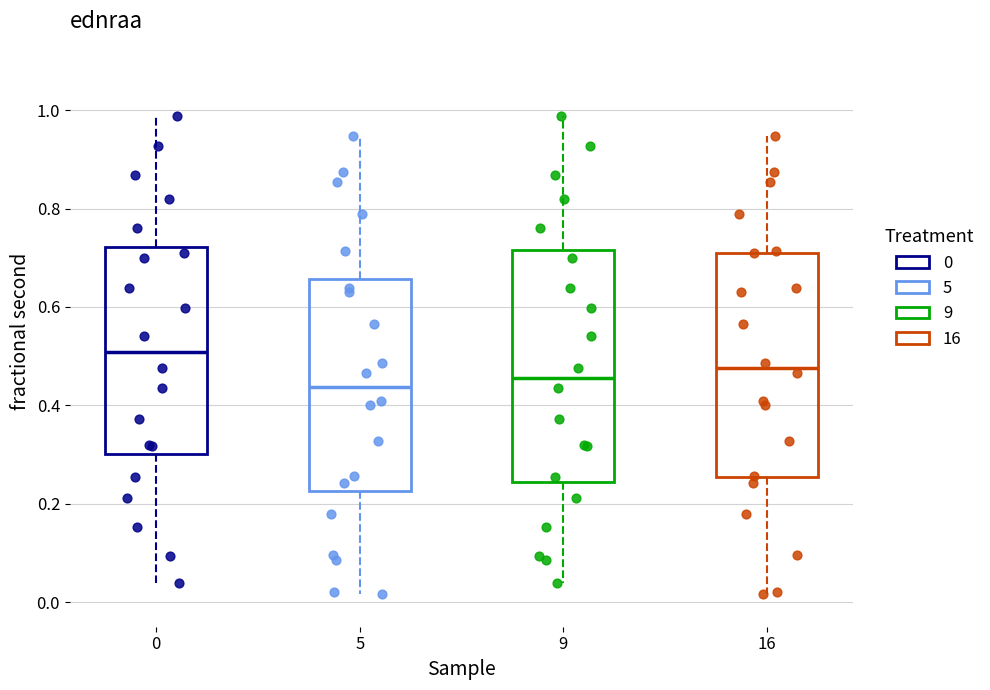

Where is the lower edge of the box at x = 9 on the y-axis? The values are not printed on the chart, so give them approximately, as read against the axis.

0.24